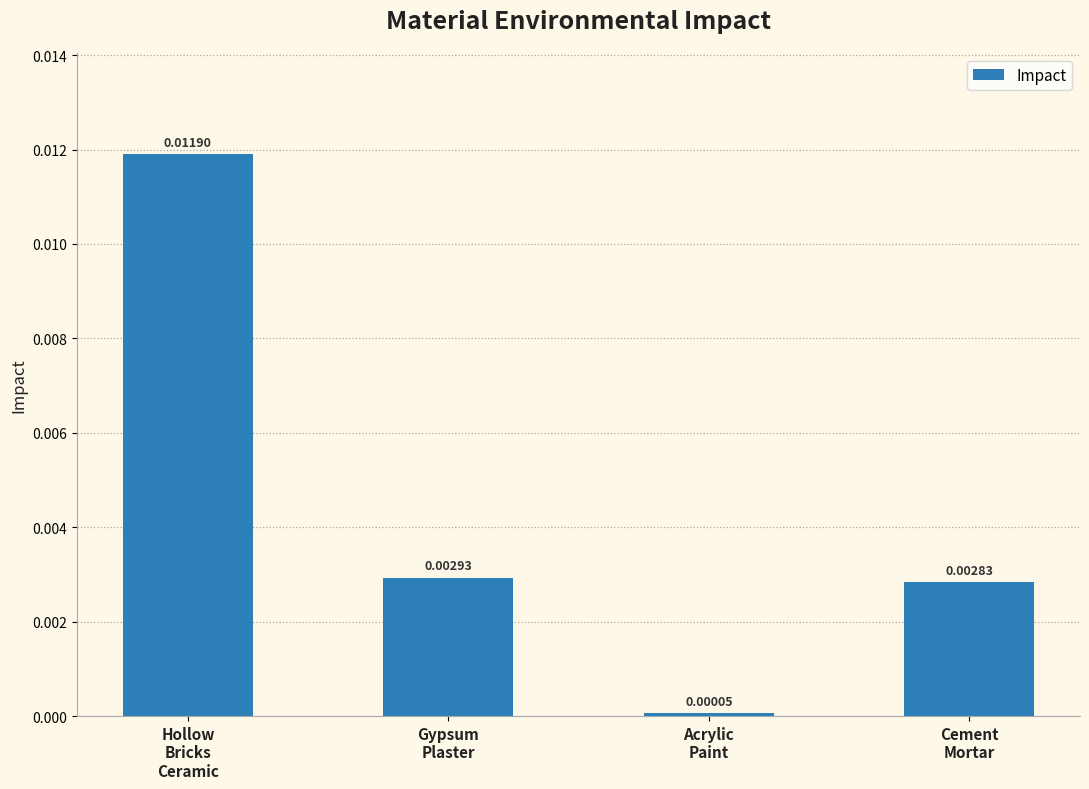

List the labels in order of value, smallest first.

Acrylic
Paint, Cement
Mortar, Gypsum
Plaster, Hollow
Bricks
Ceramic